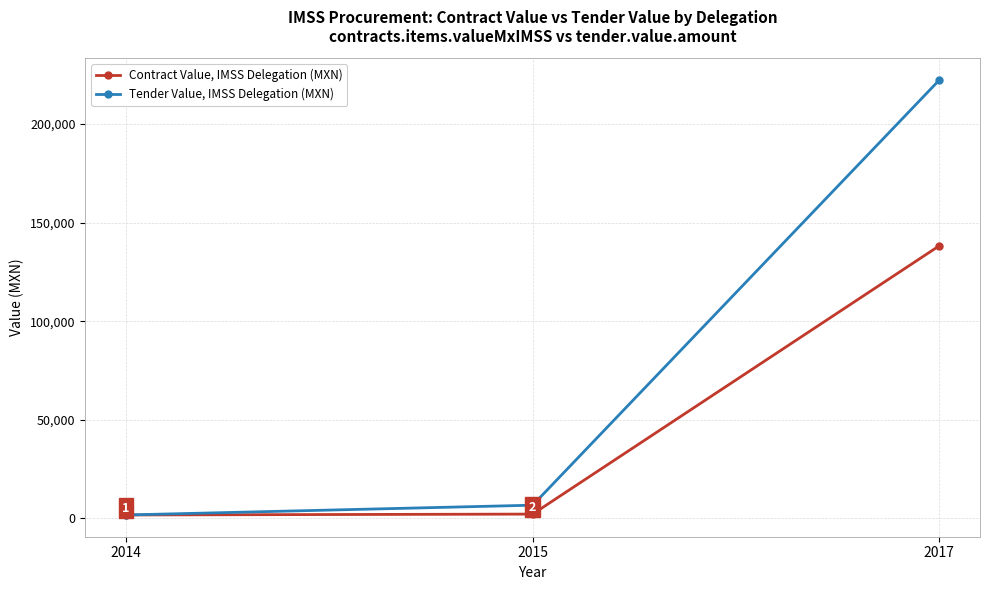

What is the value of the Contract Value, IMSS Delegation (MXN) point at the 3rd from the left?

138267.4